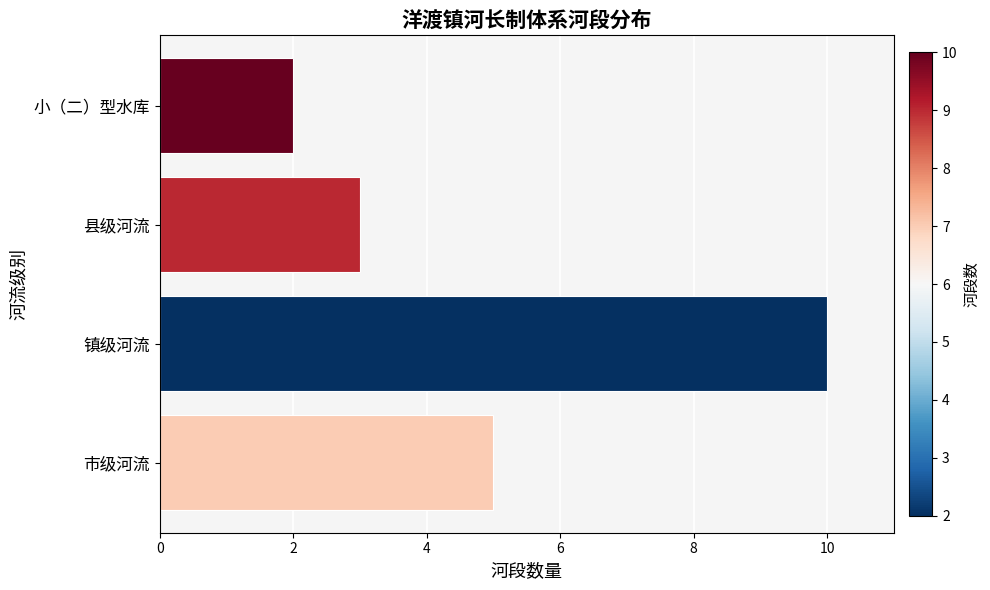

Reading bottom to top, extract all data points from this chart.

市级河流=5	镇级河流=10	县级河流=3	小（二）型水库=2